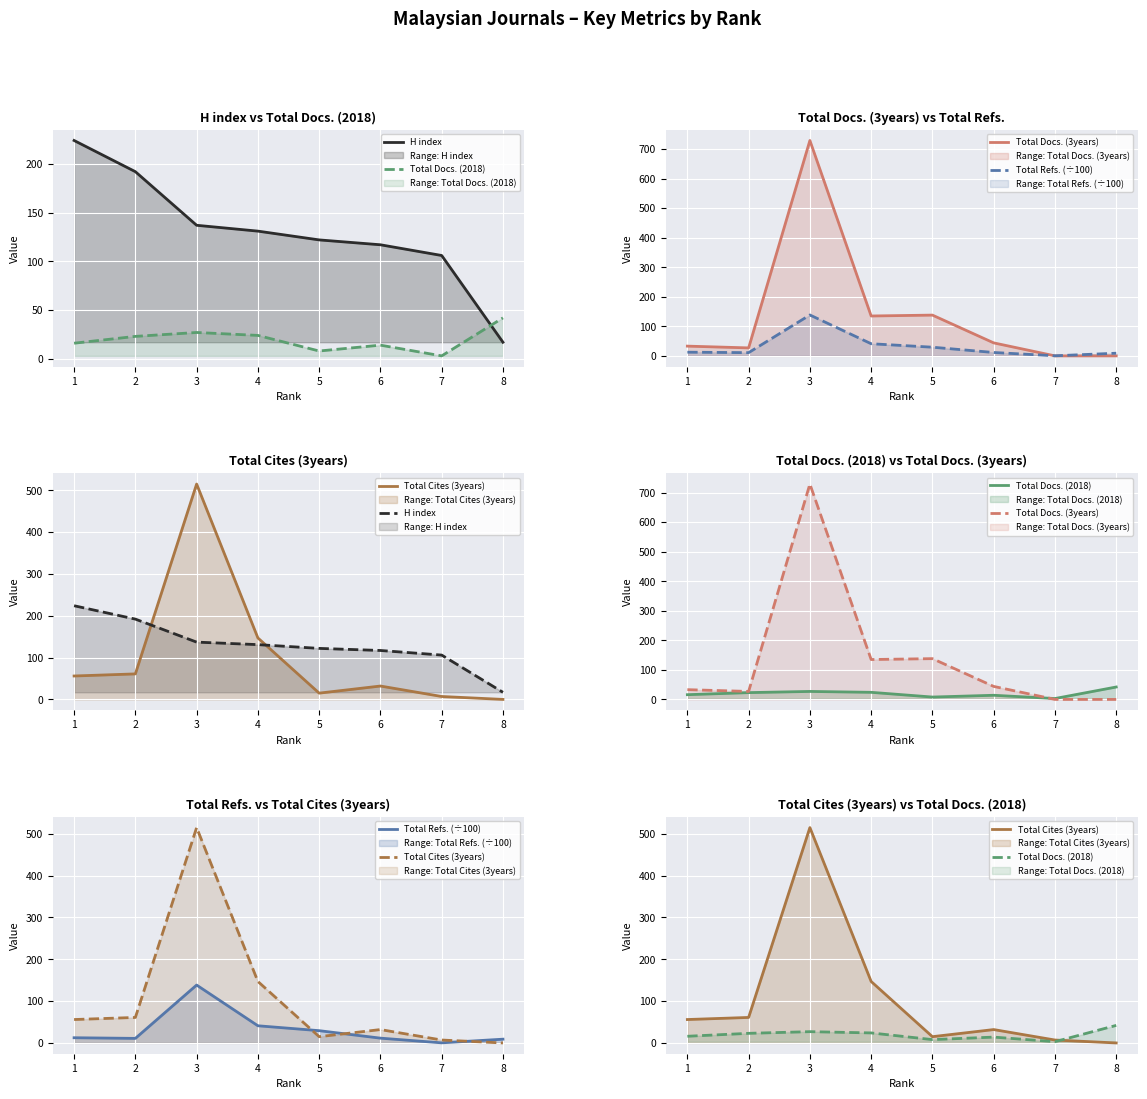

Is the value of Total Docs. (2018) at 3 greater than the value of Total Cites (3years) at 4?

No